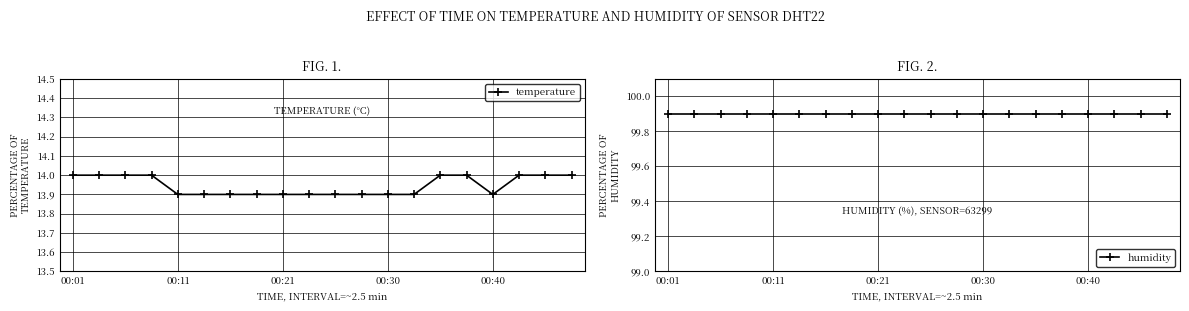

What is the value of the humidity point at the 11th from the left?

99.9